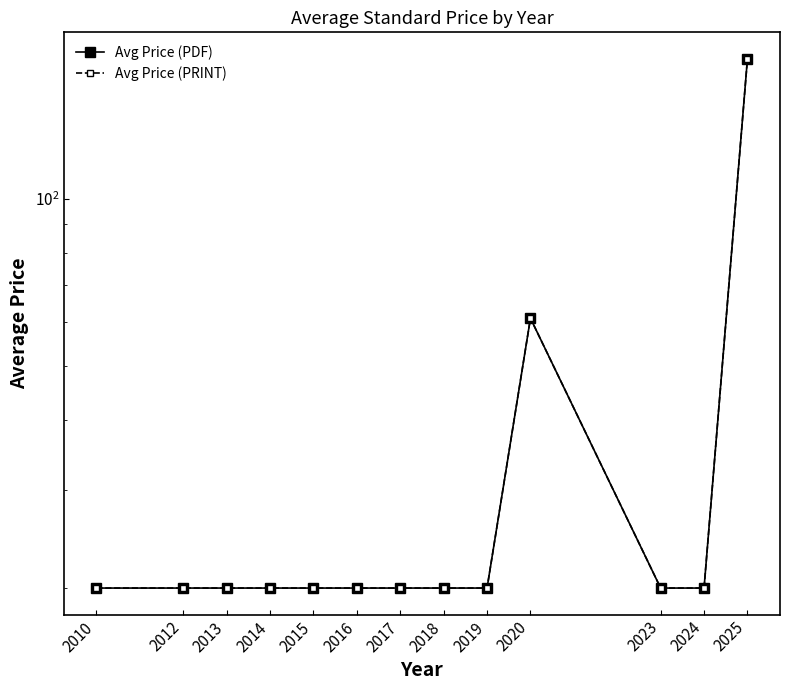

Reading right to left, what are all the values shown in this chart?

Avg Price (PDF): 2025=178.3	2024=20.0	2023=20.0	2020=61.0	2019=20.0	2018=20.0	2017=20.0	2016=20.0	2015=20.0	2014=20.0	2013=20.0	2012=20.0	2010=20.0
Avg Price (PRINT): 2025=178.3	2024=20.0	2023=20.0	2020=61.0	2019=20.0	2018=20.0	2017=20.0	2016=20.0	2015=20.0	2014=20.0	2013=20.0	2012=20.0	2010=20.0